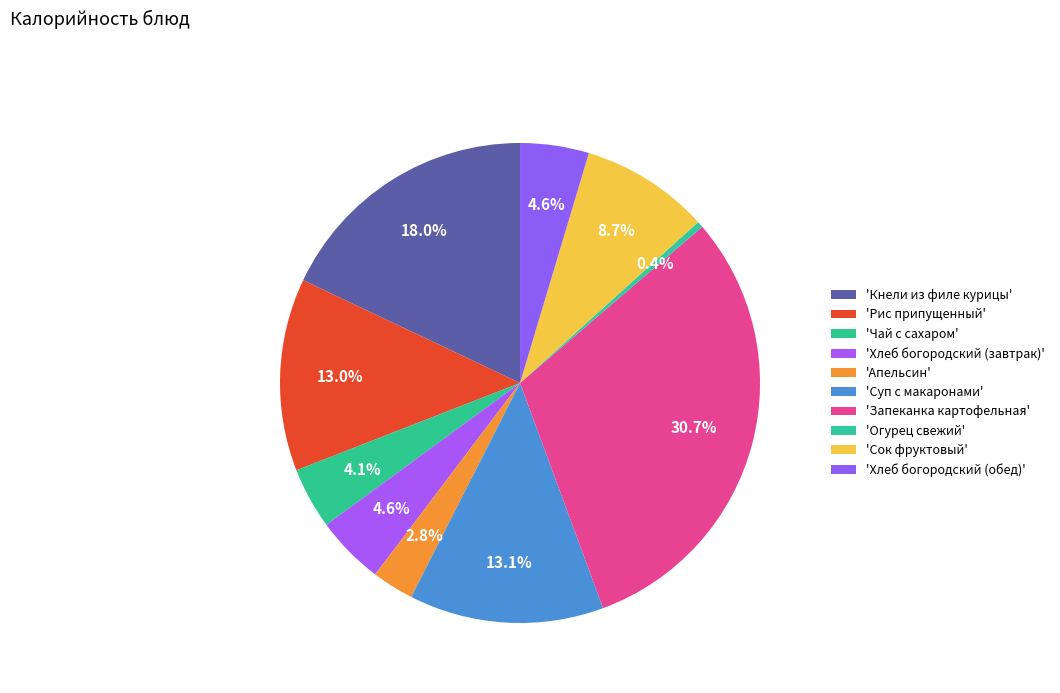

Count the number of slices in the pie.

10